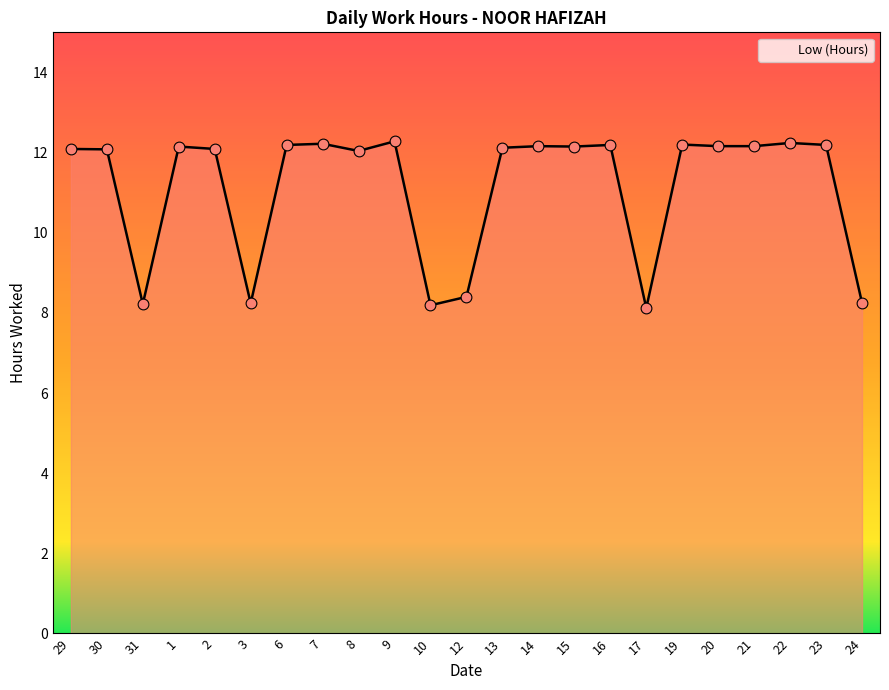

What is the change in value from 2 to 10?

-3.9